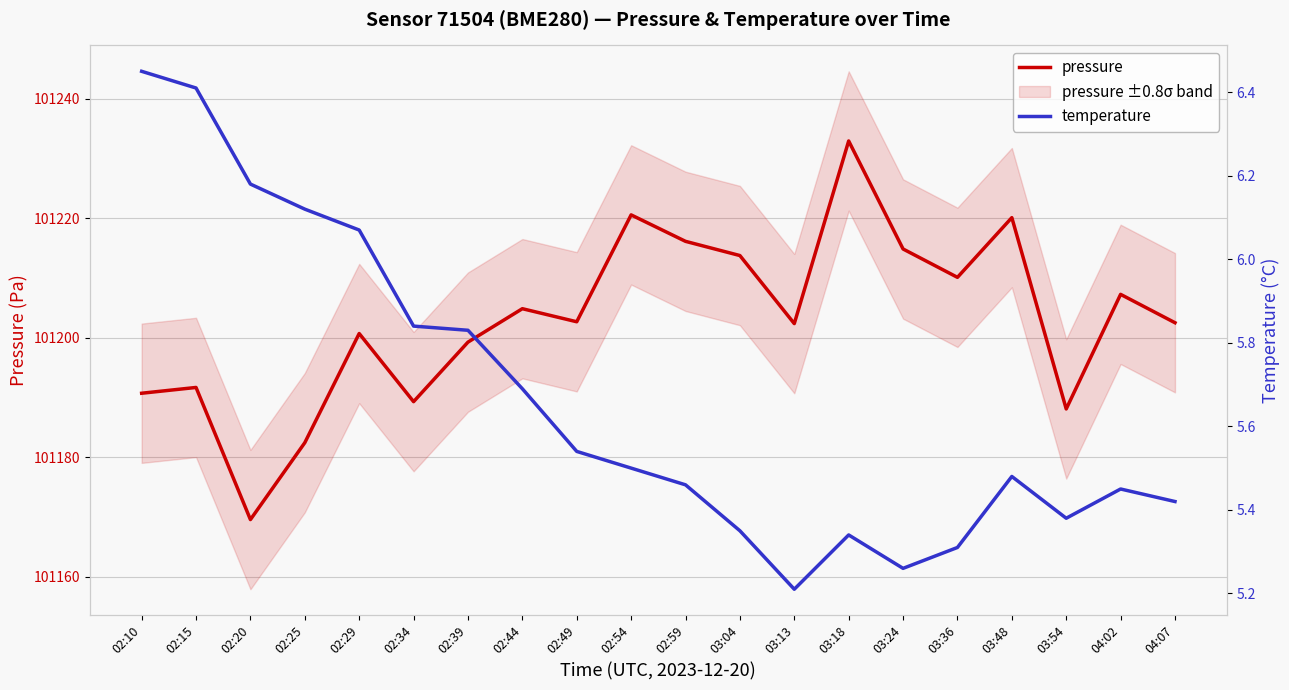

Rank the series by their average value, from highest to lowest.

pressure, temperature